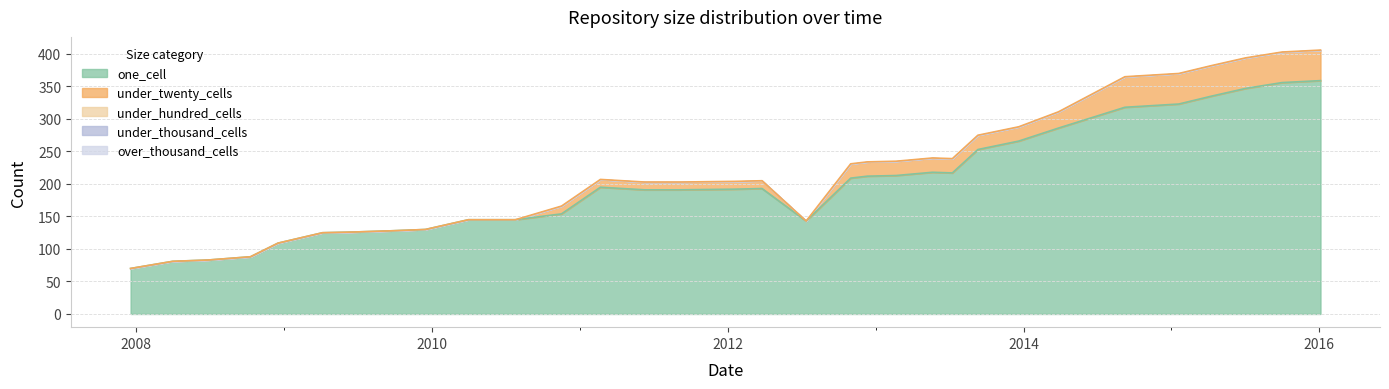

True or false: under_hundred_cells has a value of 0 at 2009-04-06.

True